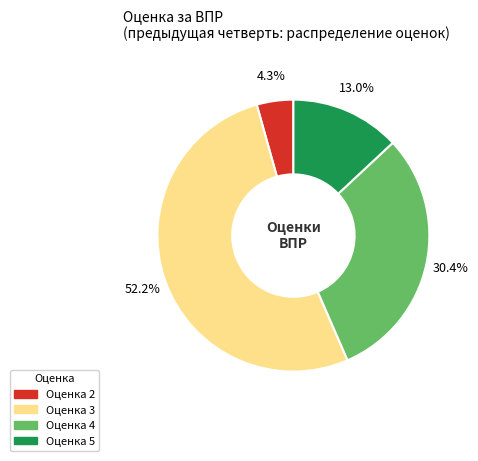

Does Оценка 3 represent more than half of the total?

Yes